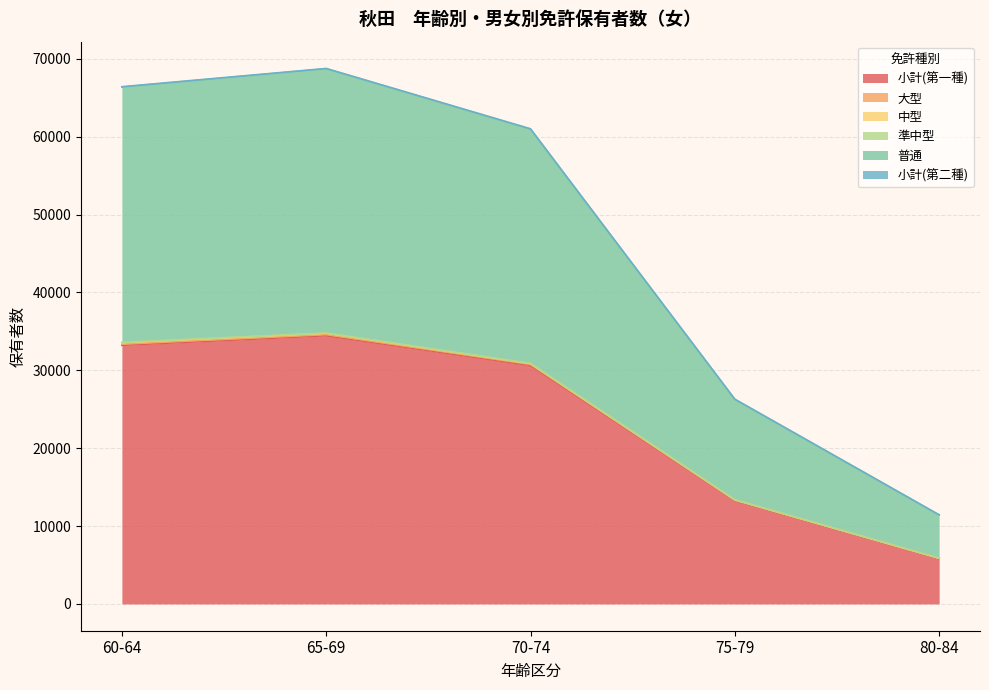

What is the sum of the 小計(第一種) values at 70-74 and 80-84?

36474